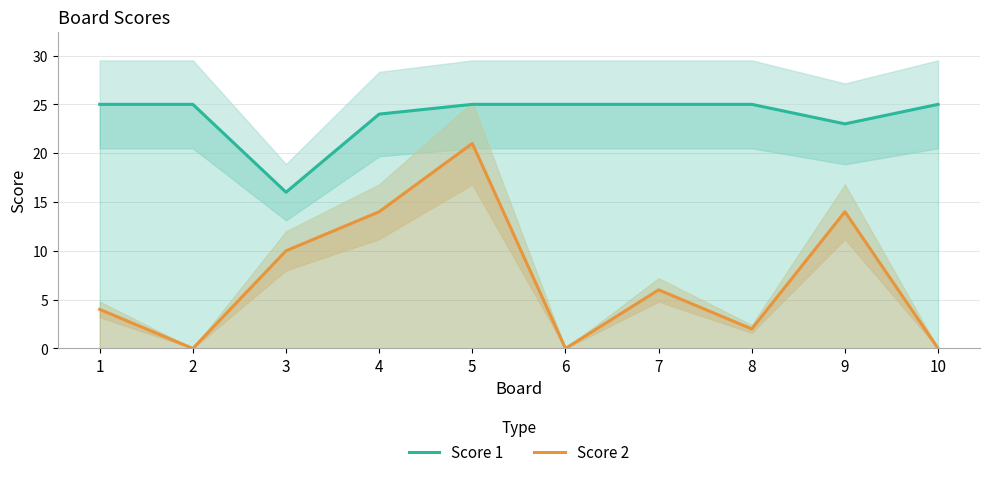

What is the sum of all Score 1 values?

238